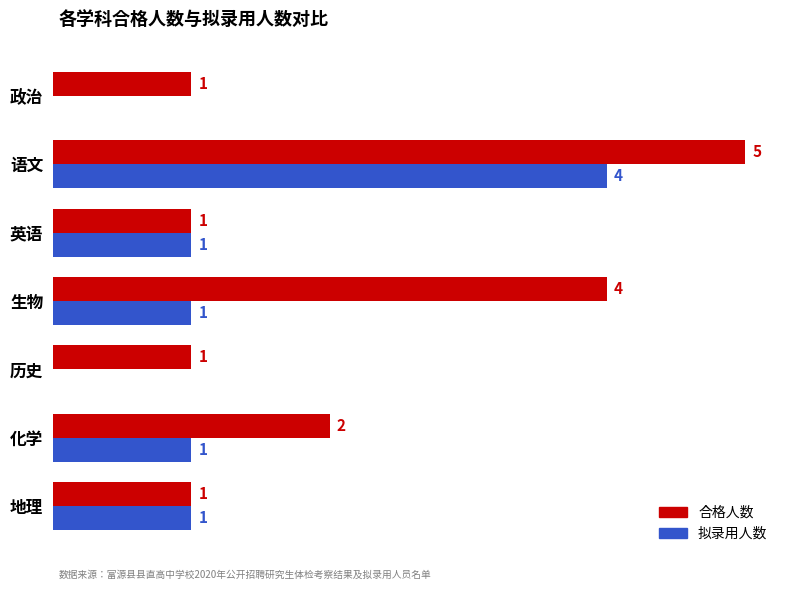

Which category has the highest value in the 拟录用人数 series?

语文